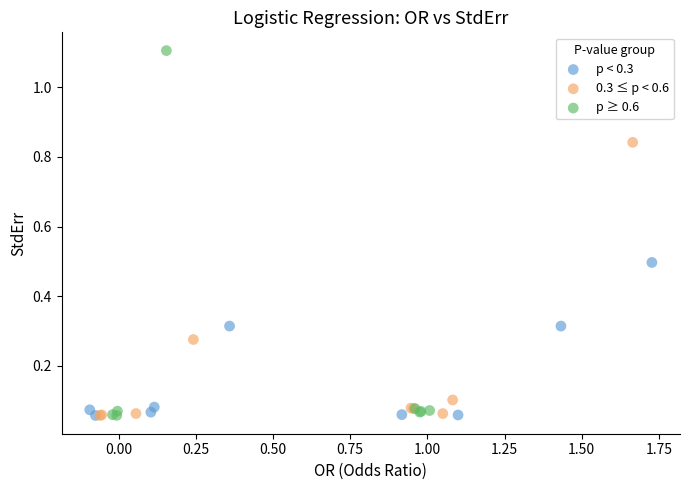

What are all the series names shown in the legend?

p < 0.3, 0.3 ≤ p < 0.6, p ≥ 0.6